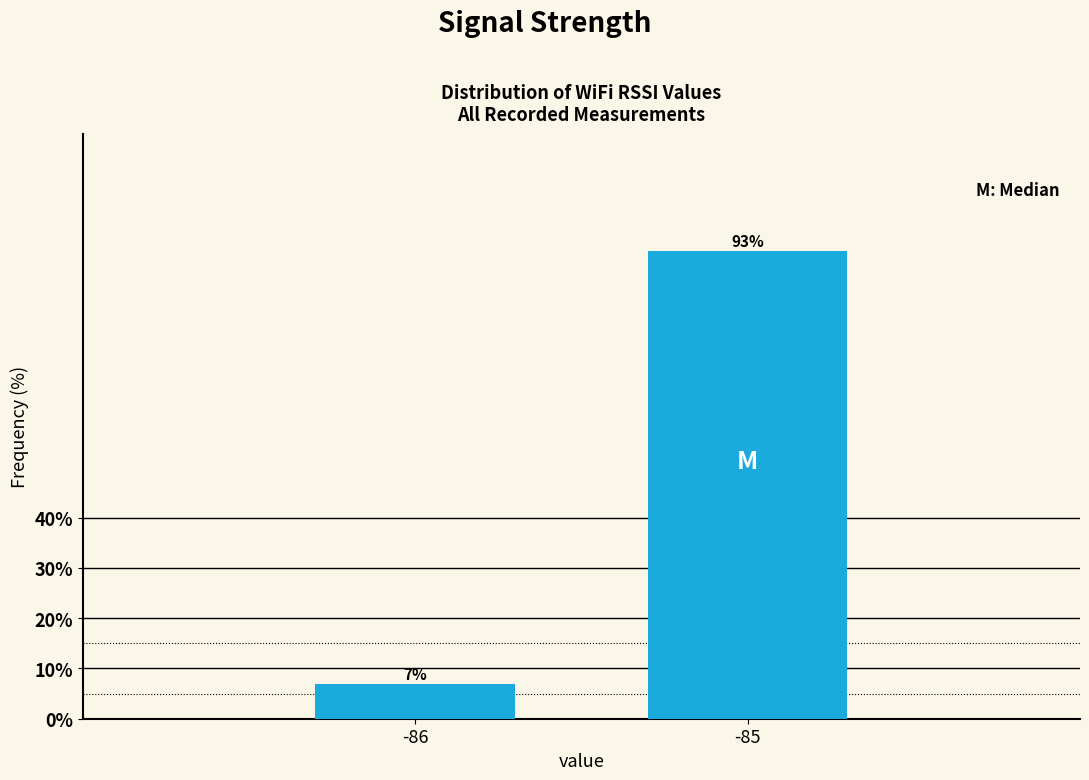

Rank the categories by value from highest to lowest.

-85, -86